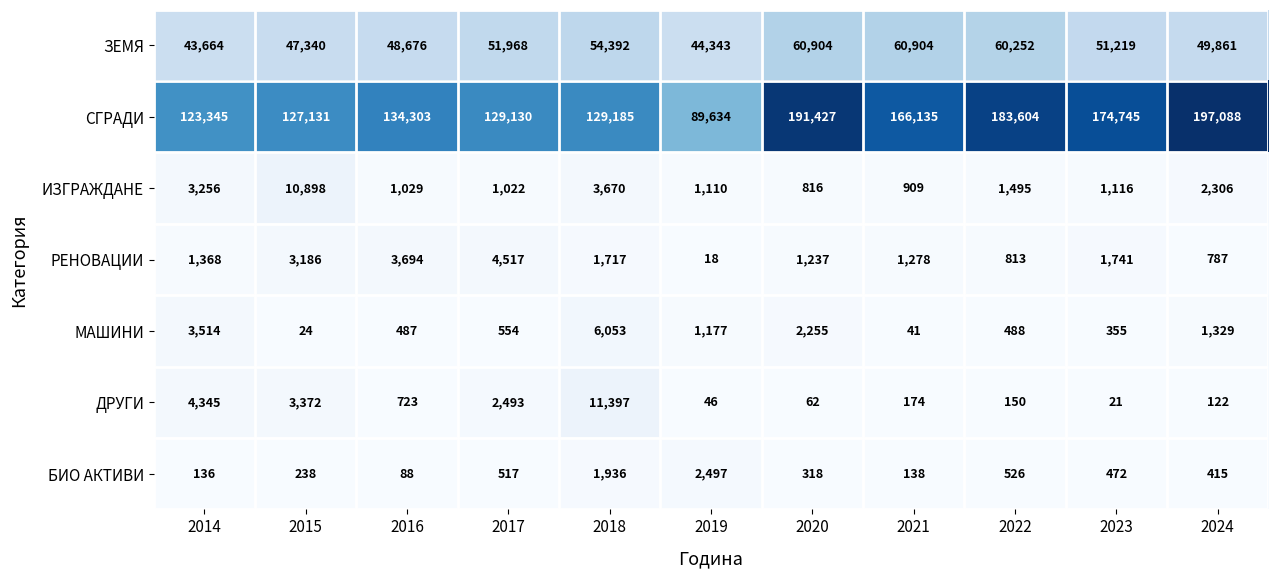

True or false: ИЗГРАЖДАНЕ has a value of 2306 at 2024.

True